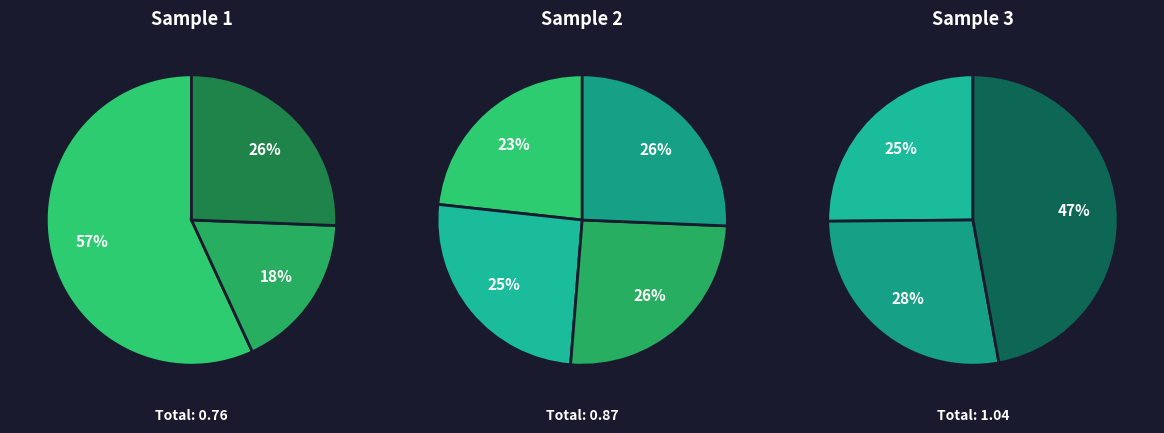

How many segments does this pie chart have?

10